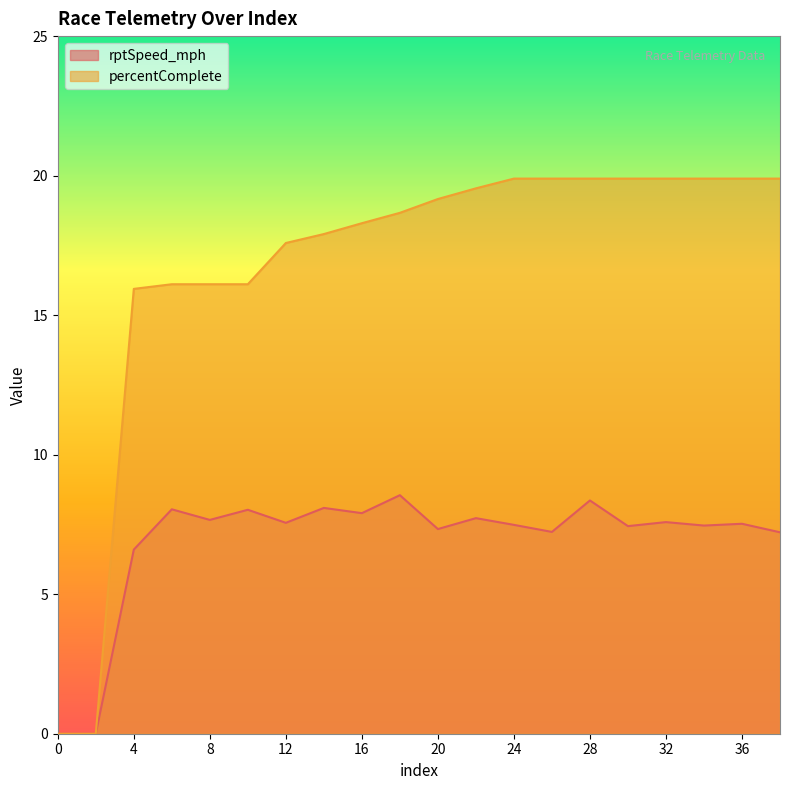

True or false: percentComplete and rptSpeed_mph cross at least once.

False